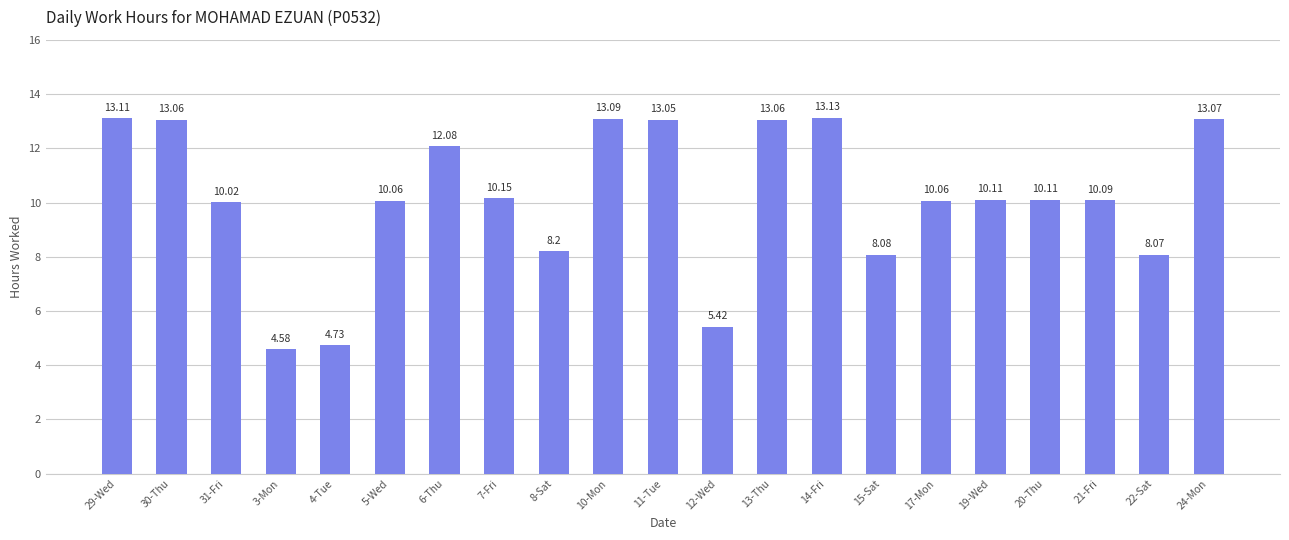

What is the difference between the values at 5-Wed and 8-Sat?

1.9